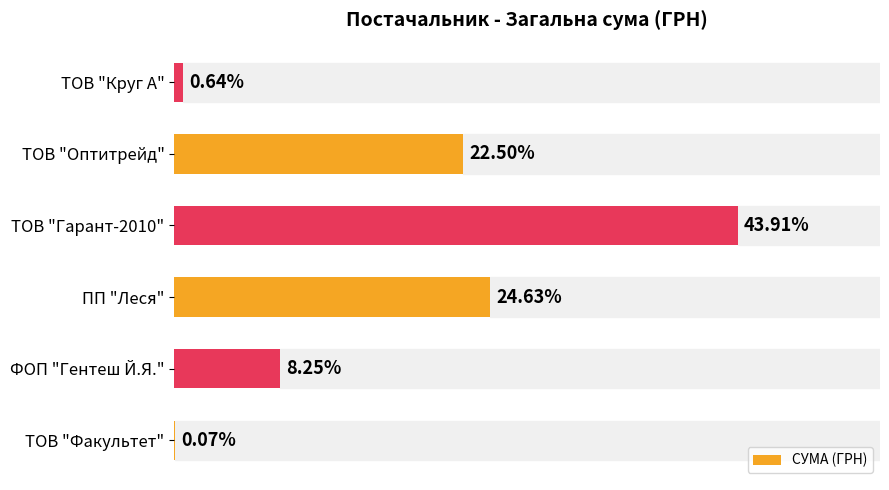

At which label is the value closest to 21?

ТОВ "Оптитрейд"